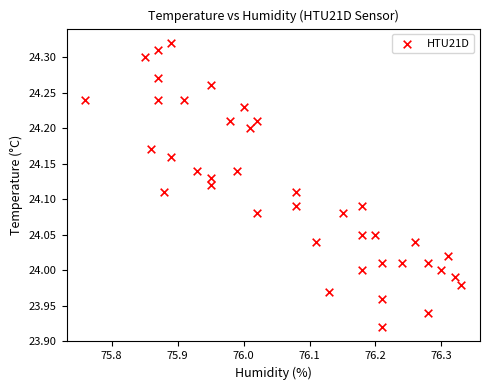

What is the range of Y values (max minus min)?

0.4